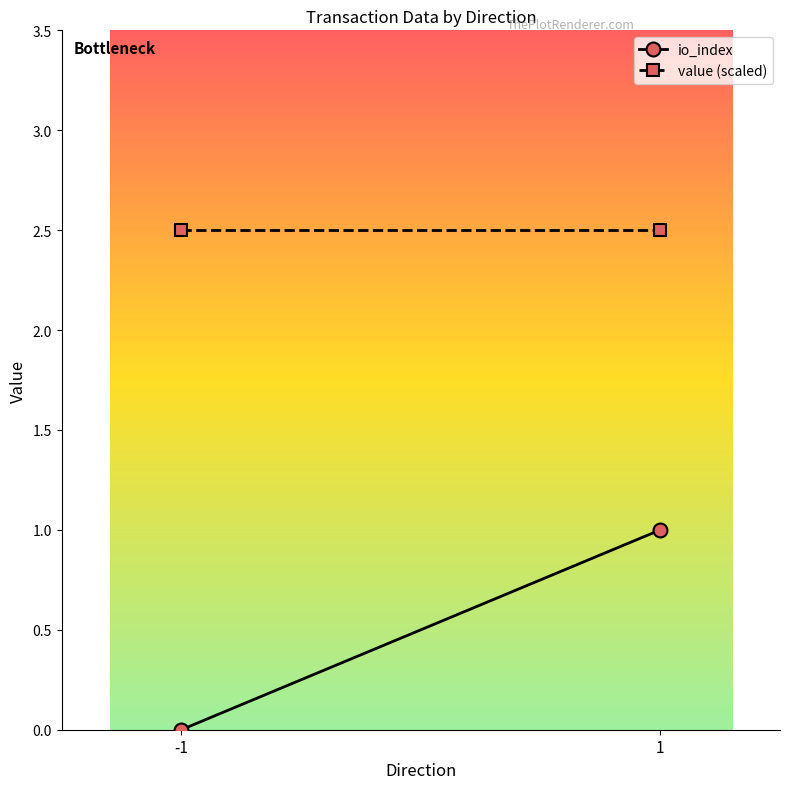

What is the greatest value displayed?

2.5